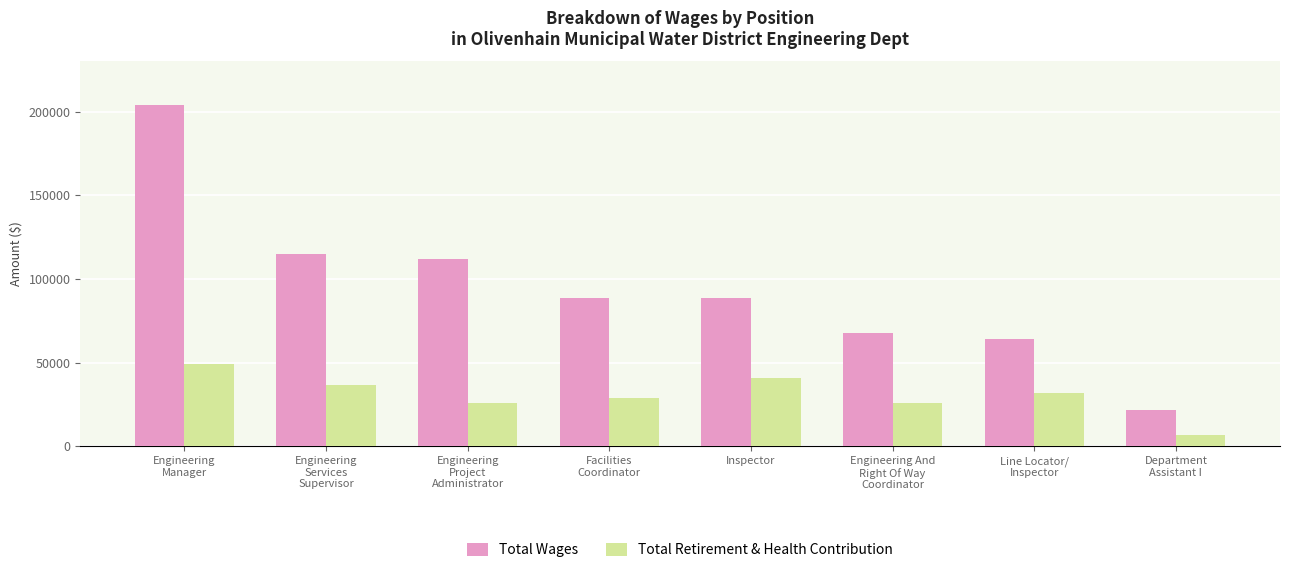

At which category does the chart reach its minimum across all series?

Department
Assistant I